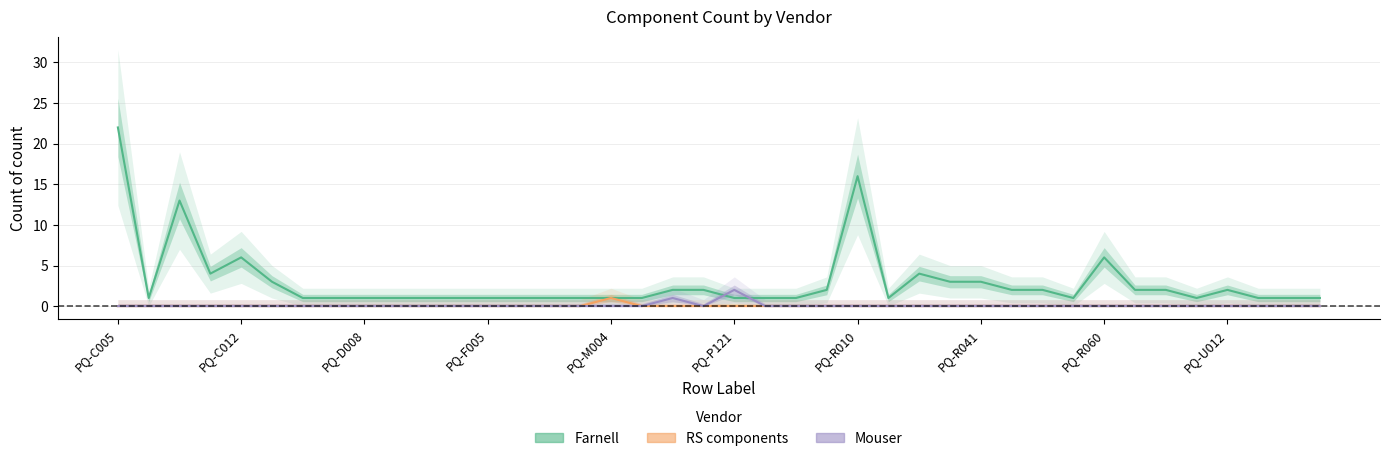

What are all the series names shown in the legend?

Farnell, RS components, Mouser